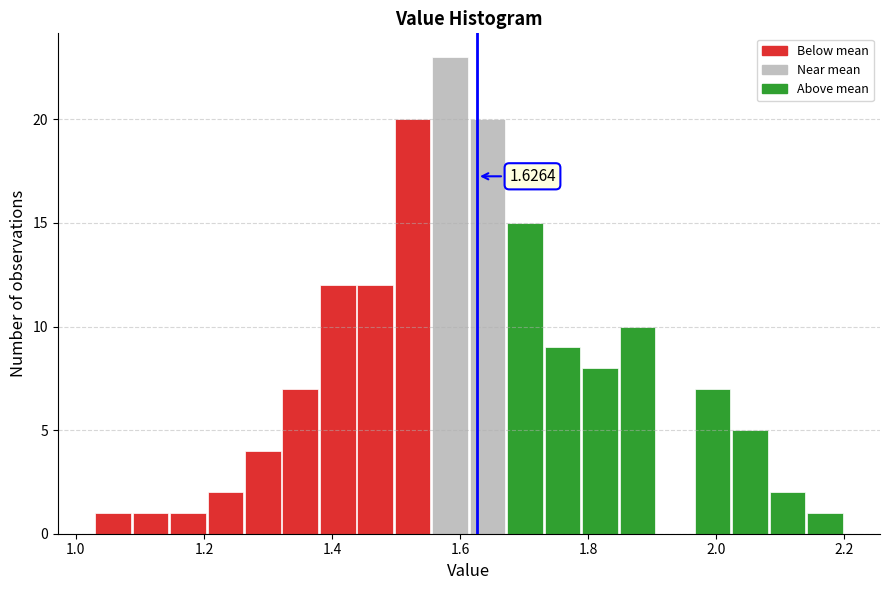

Around what value on the x-axis is the tallest bar? Give the approximate position of its centre, as read against the axis.

1.58